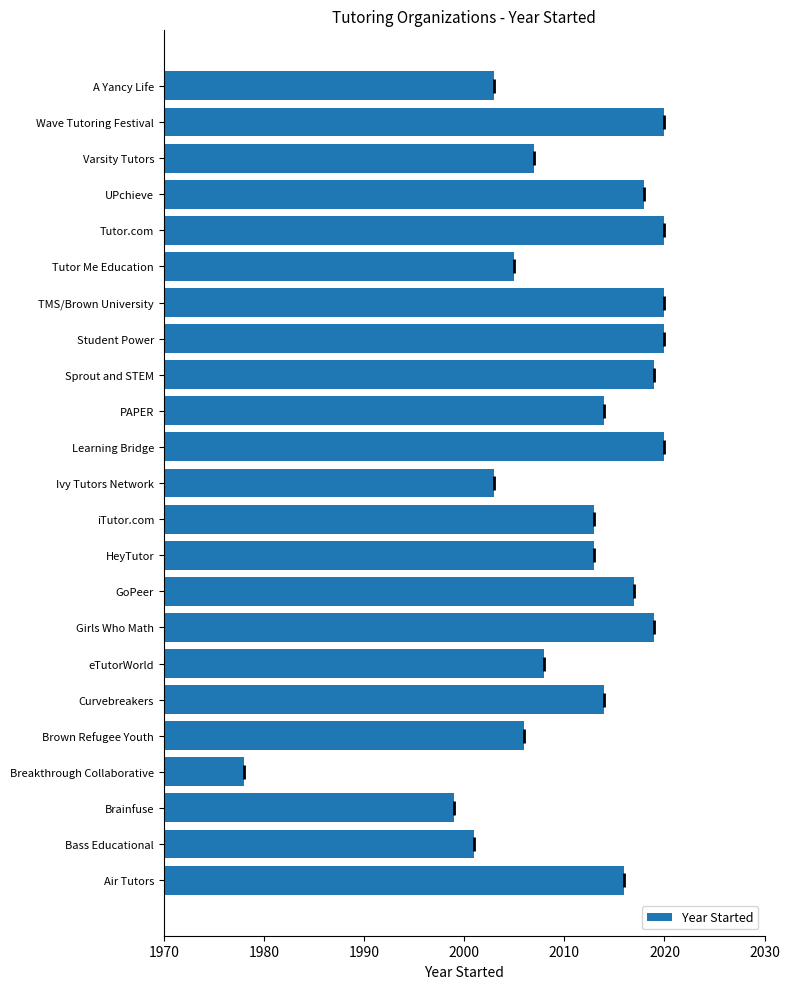

What is the approximate value at UPchieve, to the nearest 5?

2020